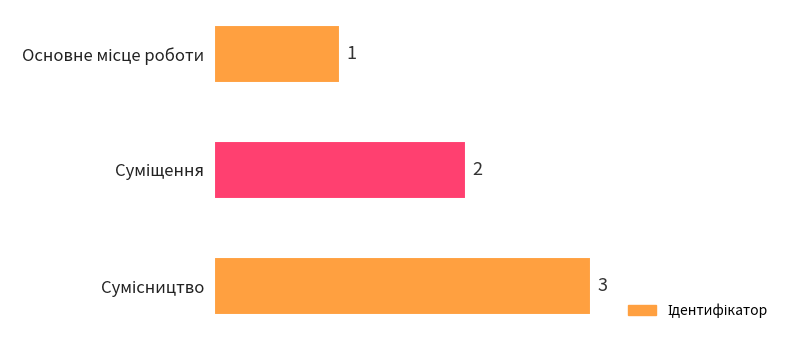

How many values are between 1 and 3?

3